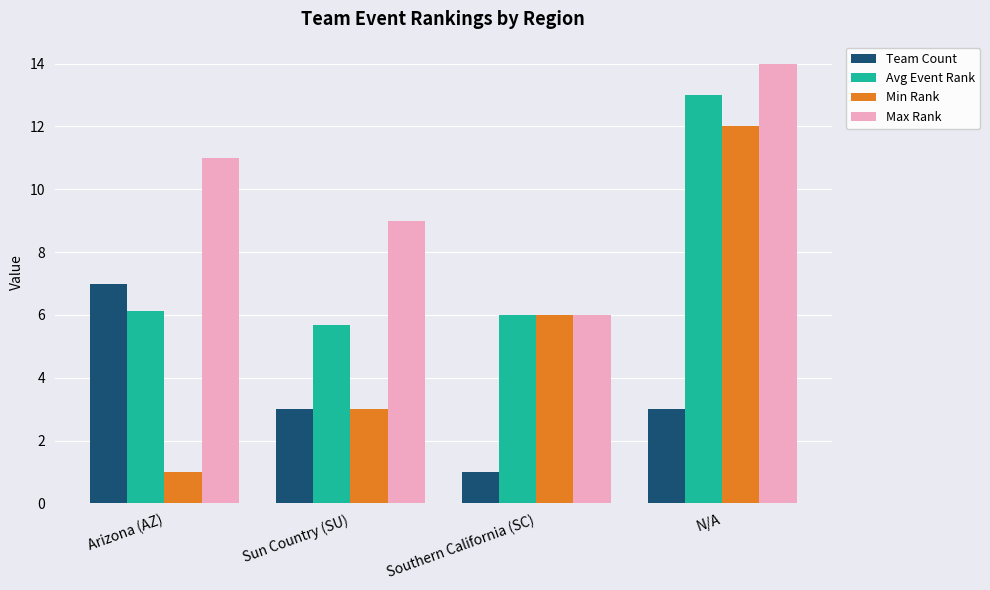

What is the spread (max minus min) of values at Sun Country (SU)?

6.0